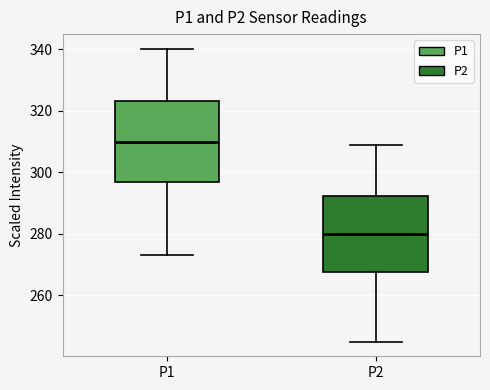

Reading left to right, transcribe this box plot: for each box, give where its median line is, the range the box spans, and where its two whiskers end, as read against the y-axis. The values are not printed on the chart, so give them approximately, as read against the axis.

P1: median 310, box 296 to 324, whiskers 272 to 340
P2: median 280, box 268 to 292, whiskers 244 to 308